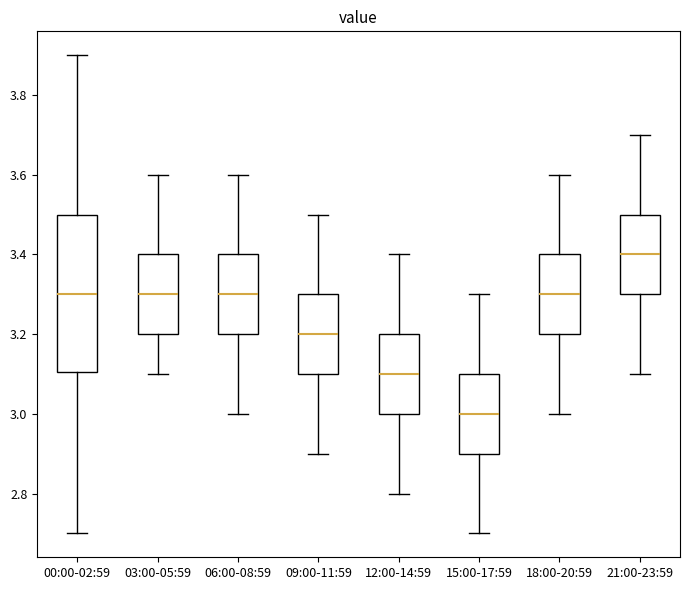

Reading left to right, read every box against the y-axis: the position of its median line, the range the box covers, and the ends of its whiskers. The values are not printed on the chart, so give them approximately, as read against the axis.

00:00-02:59: median 3.3, box 3.1 to 3.5, whiskers 2.7 to 3.9
03:00-05:59: median 3.3, box 3.2 to 3.4, whiskers 3.1 to 3.6
06:00-08:59: median 3.3, box 3.2 to 3.4, whiskers 3.0 to 3.6
09:00-11:59: median 3.2, box 3.1 to 3.3, whiskers 2.9 to 3.5
12:00-14:59: median 3.1, box 3.0 to 3.2, whiskers 2.8 to 3.4
15:00-17:59: median 3.0, box 2.9 to 3.1, whiskers 2.7 to 3.3
18:00-20:59: median 3.3, box 3.2 to 3.4, whiskers 3.0 to 3.6
21:00-23:59: median 3.4, box 3.3 to 3.5, whiskers 3.1 to 3.7